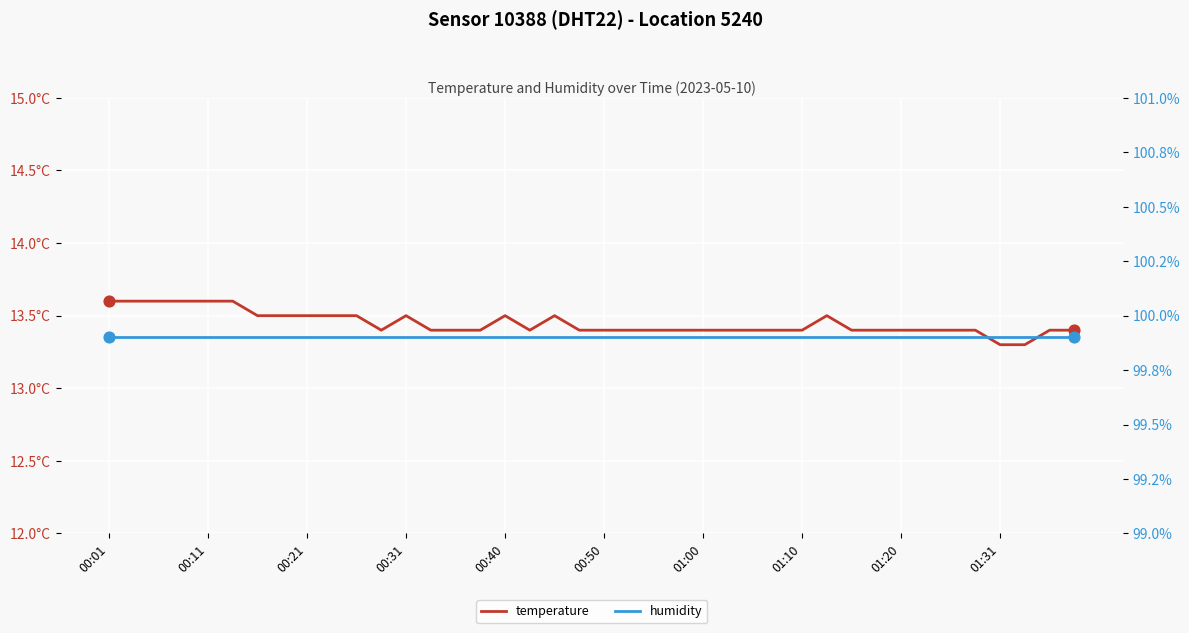

At which category is the sum across all series the highest?

00:01